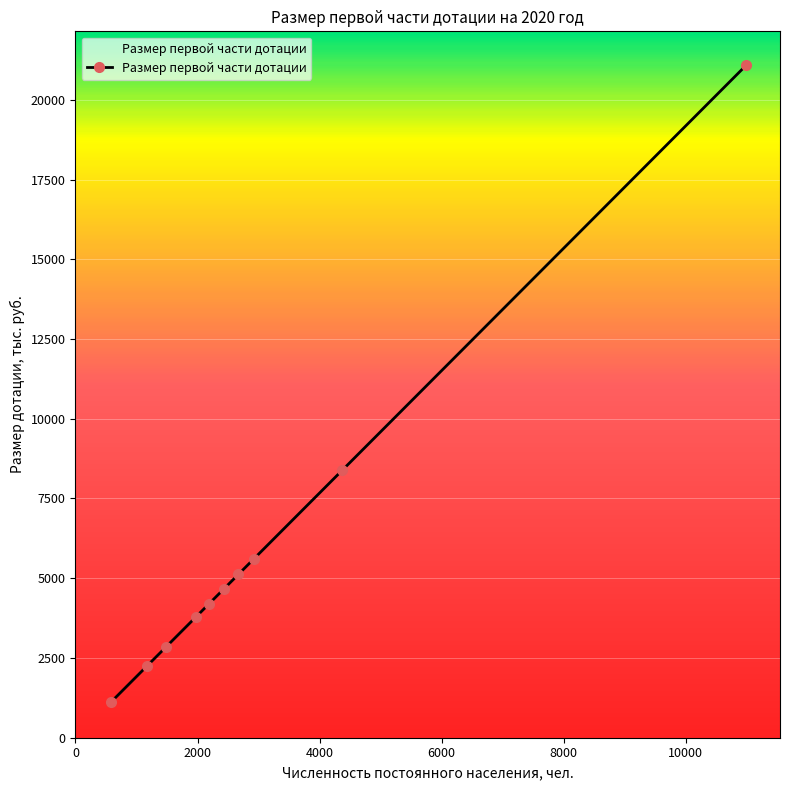

What is the greatest value displayed?

21091.3